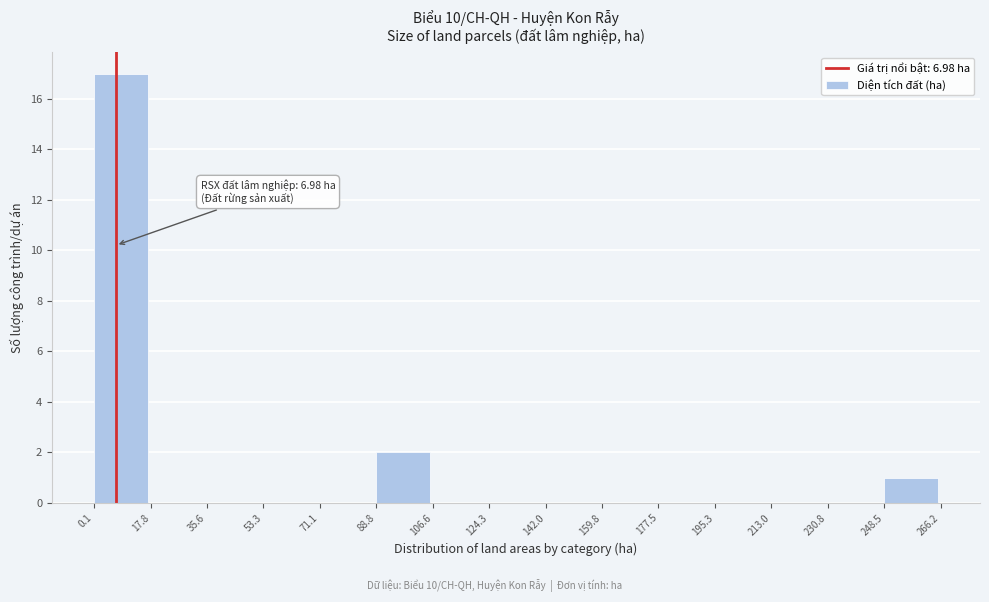

Which range on the x-axis has the tallest bar?

0.1 to 17.8